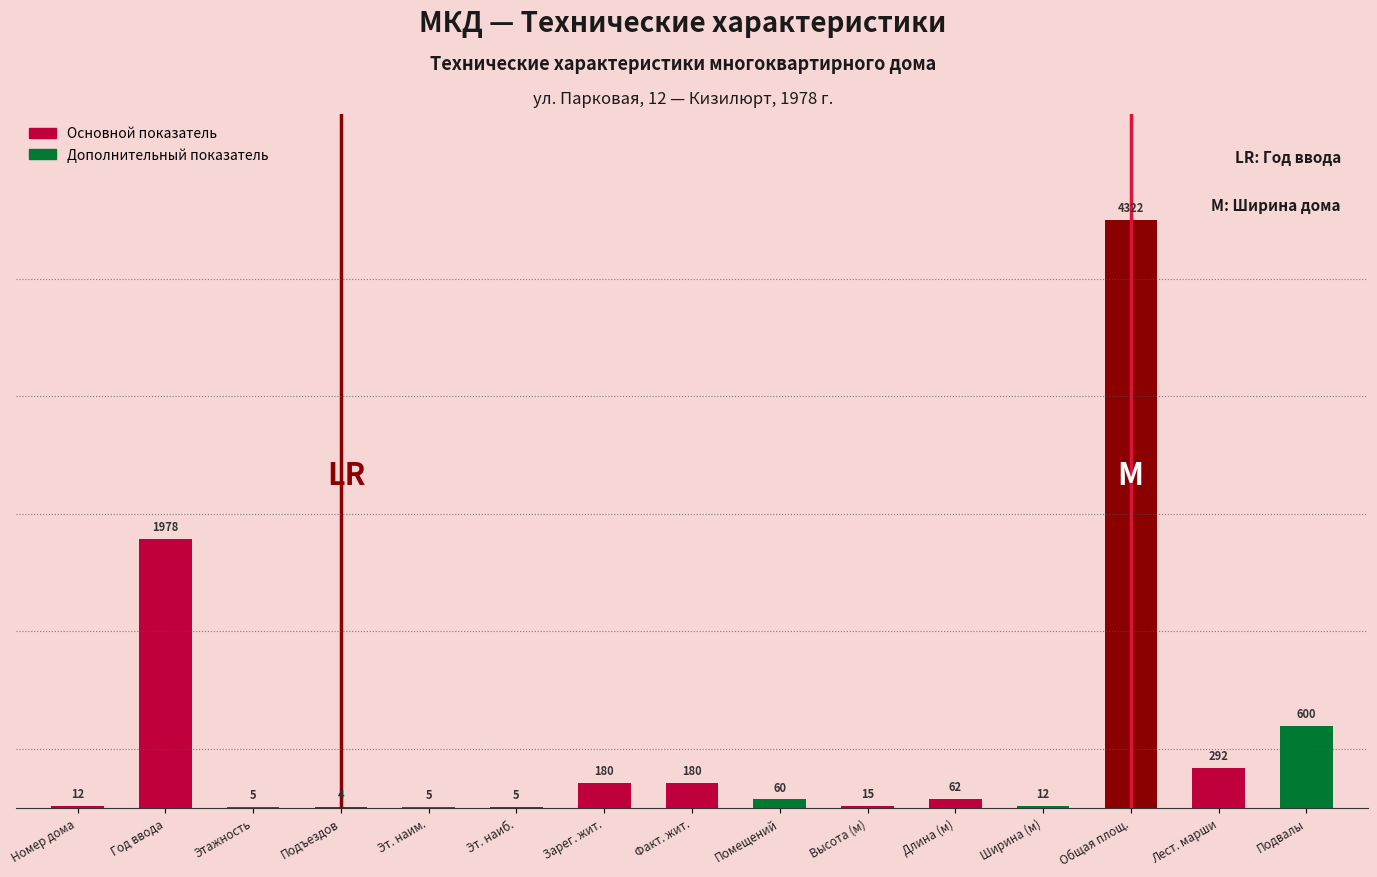

Reading left to right, extract all data points from this chart.

Номер дома=12	Год ввода=1978	Этажность=5	Подъездов=4	Эт. наим.=5	Эт. наиб.=5	Зарег. жит.=180	Факт. жит.=180	Помещений=60	Высота (м)=15	Длина (м)=62	Ширина (м)=12	Общая площ.=4322	Лест. марши=292	Подвалы=600